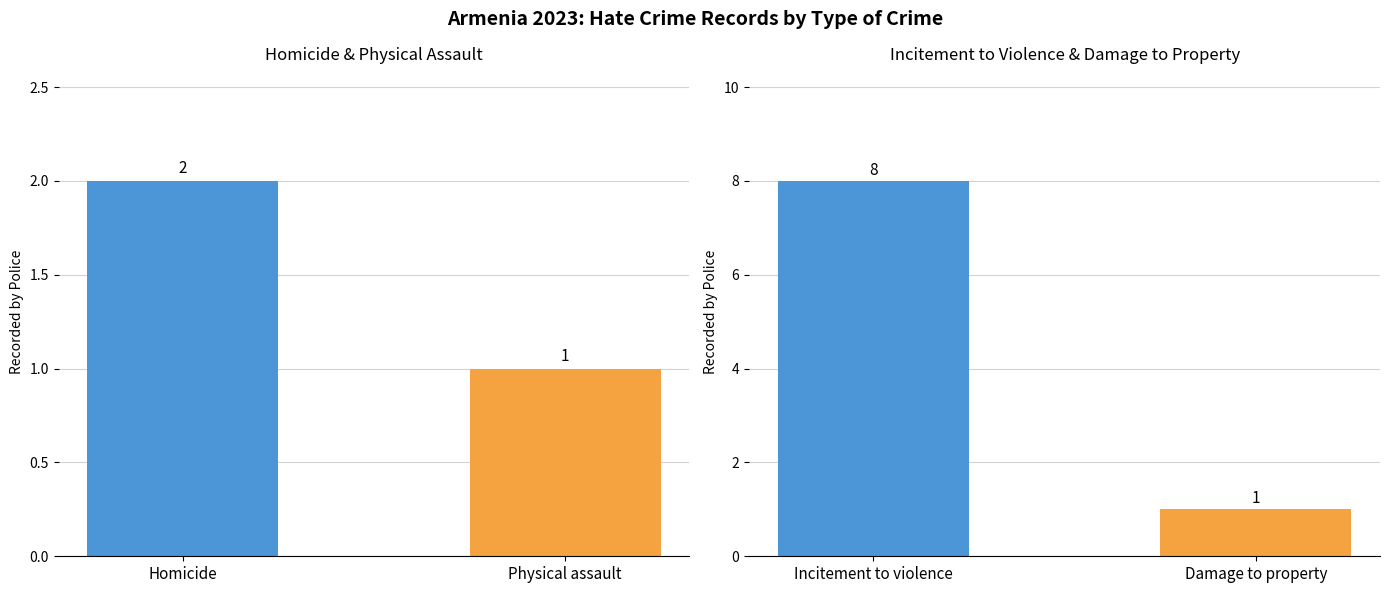

Are the bars grouped side by side (vs. stacked)?

No